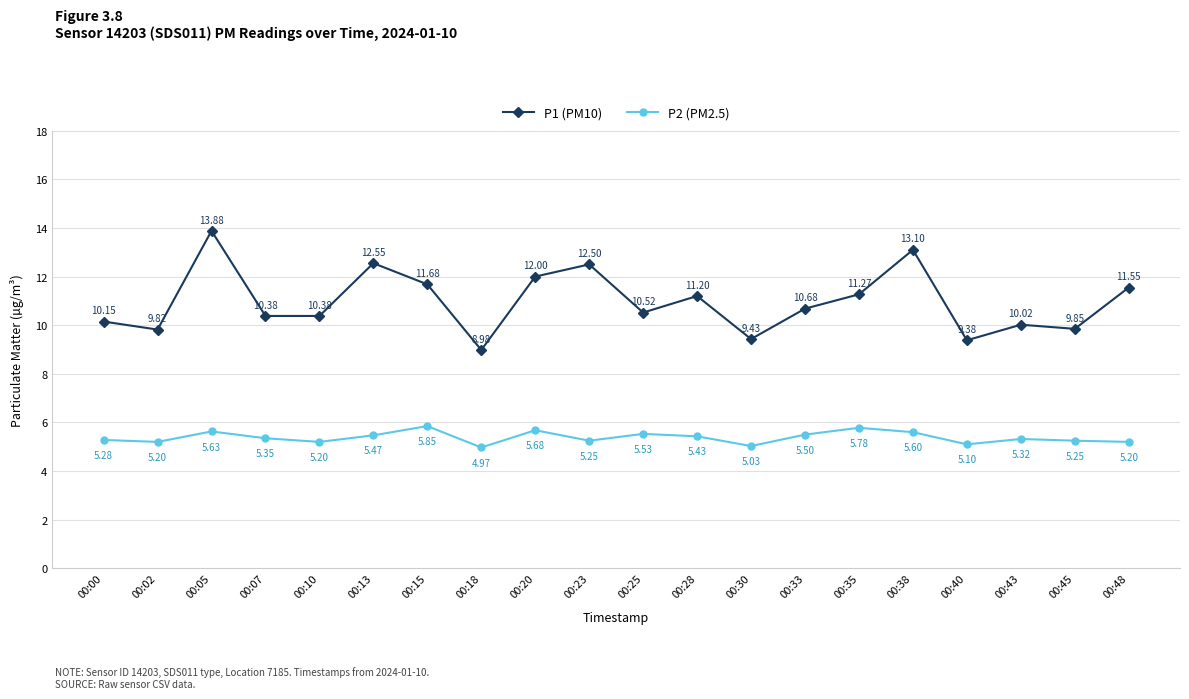

At which category is the sum across all series the highest?

00:05